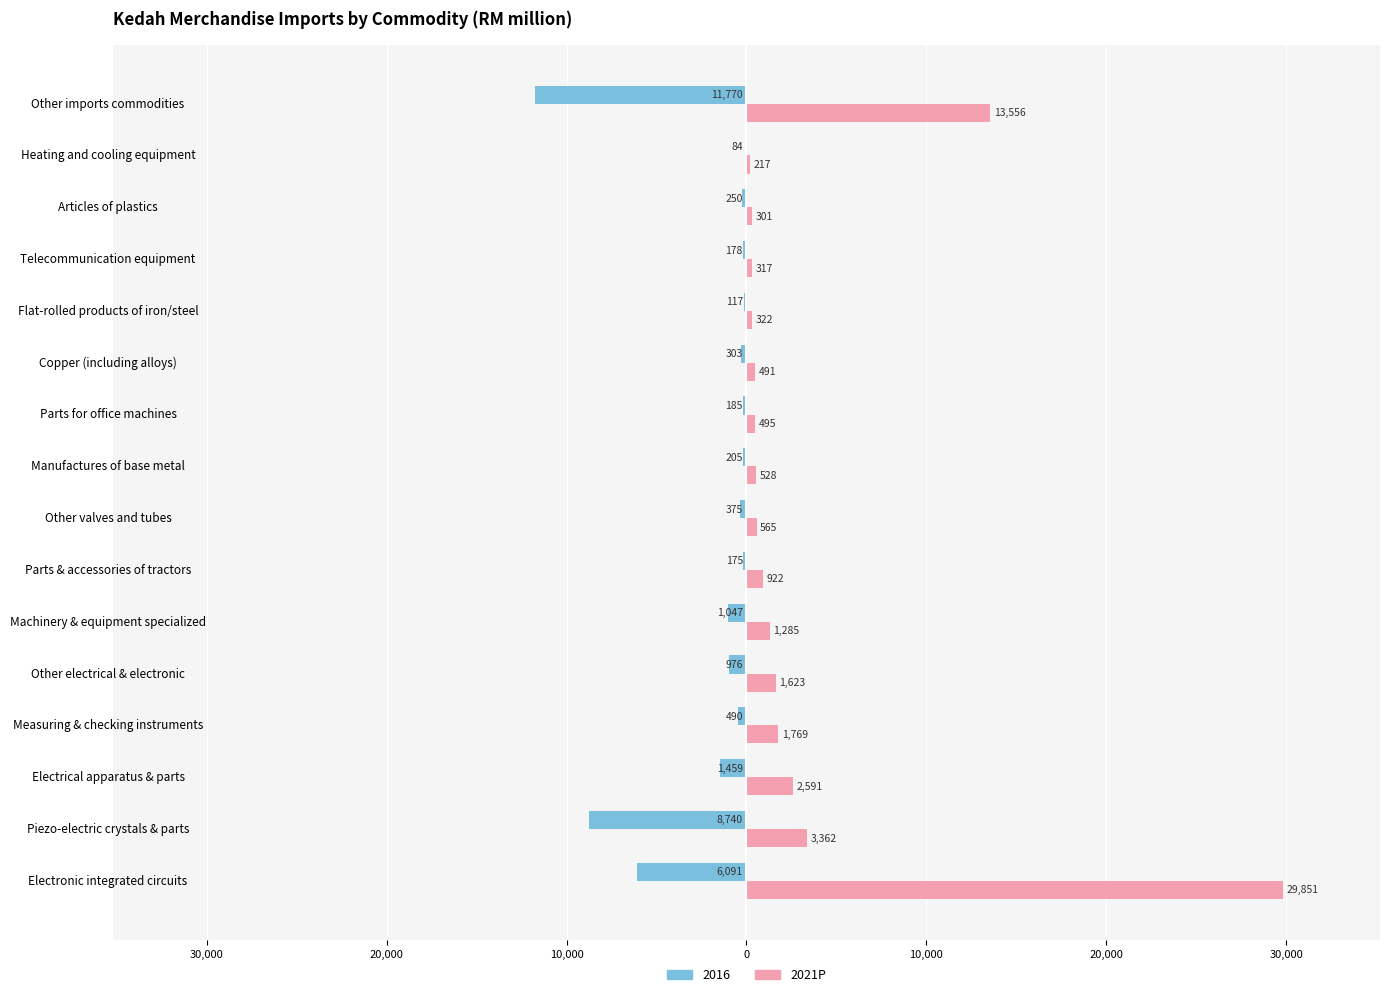

What is the greatest value displayed?

29851